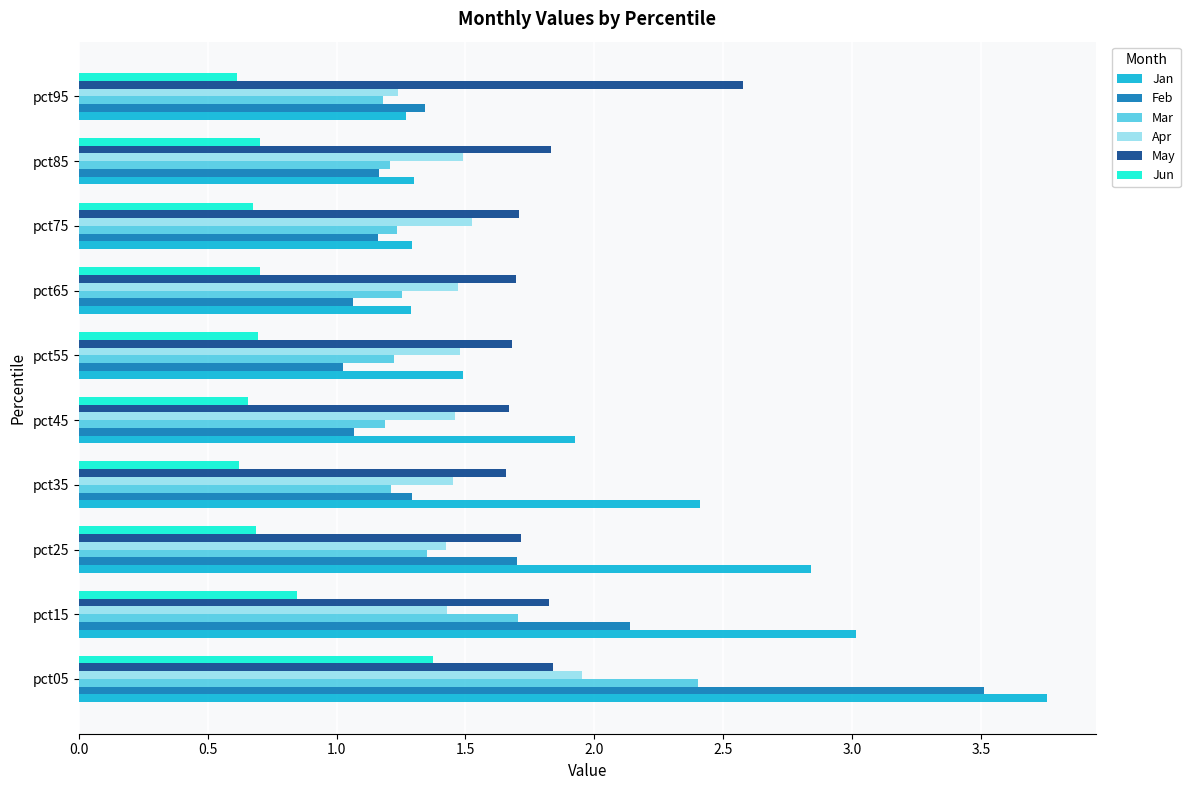

What is the total value across all series at pct95?

8.2